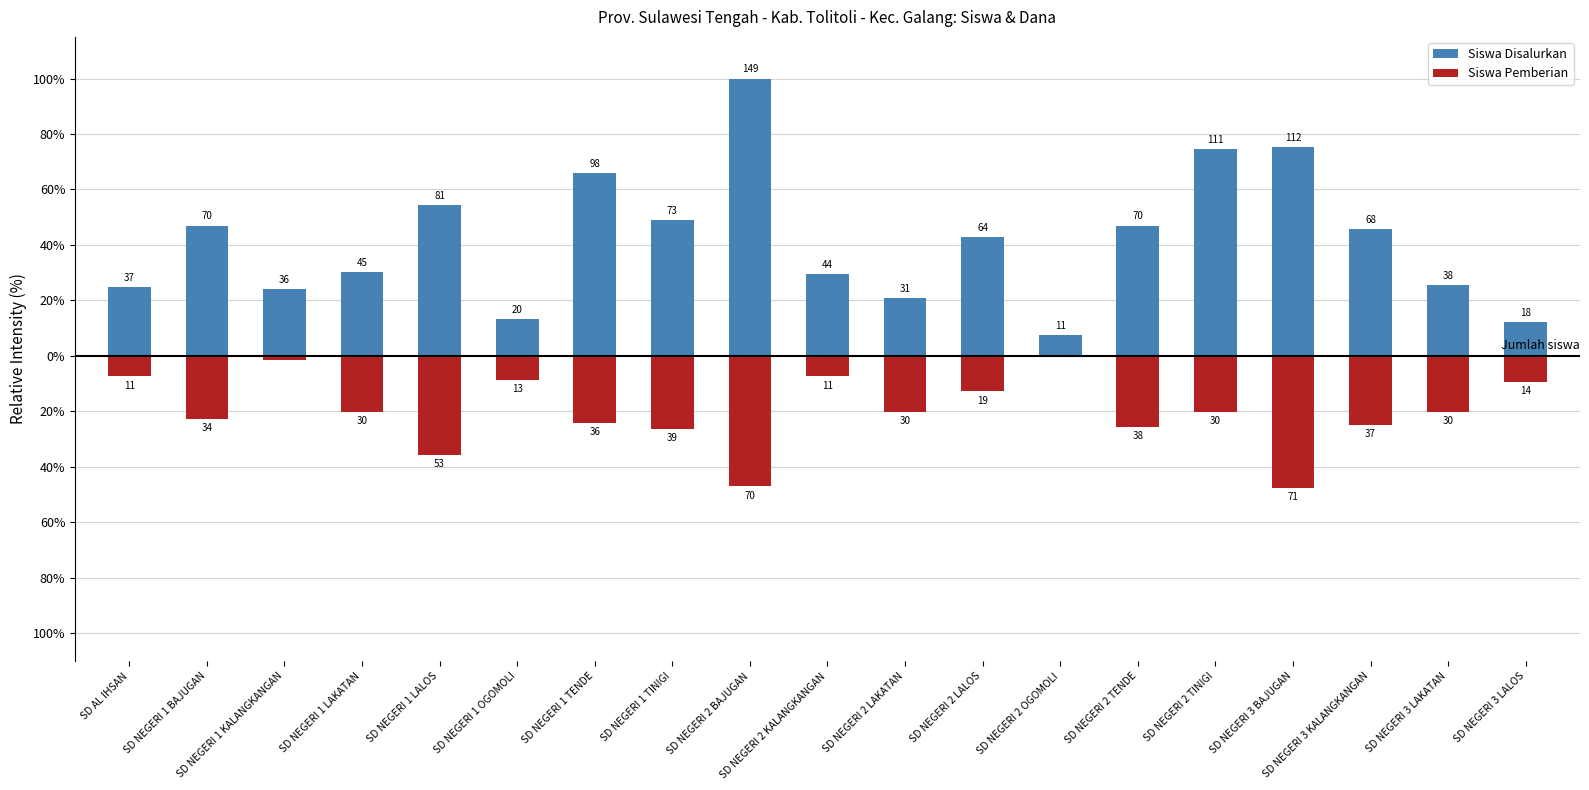

Which series has the largest total across all categories?

Siswa Disalurkan